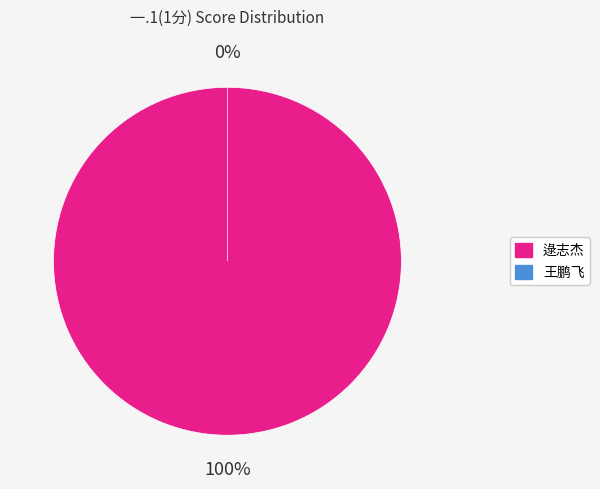

How many segments does this pie chart have?

2